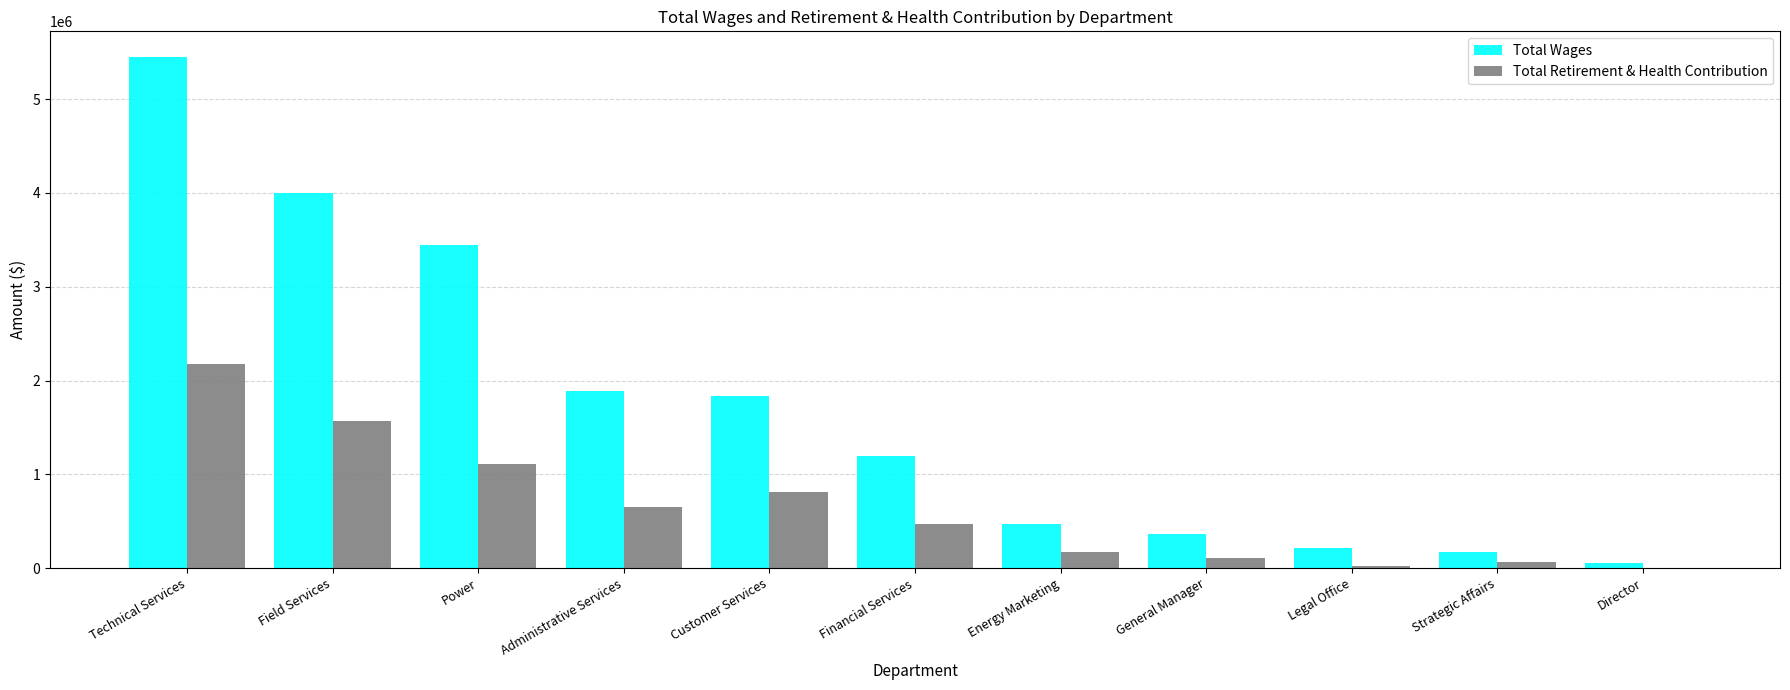

What is the spread (max minus min) of values at General Manager?

249823